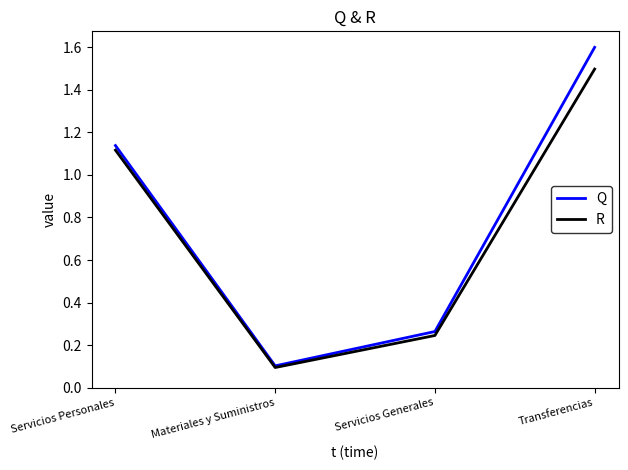

Between Materiales y Suministros and Transferencias, which series saw the biggest shift?

Q